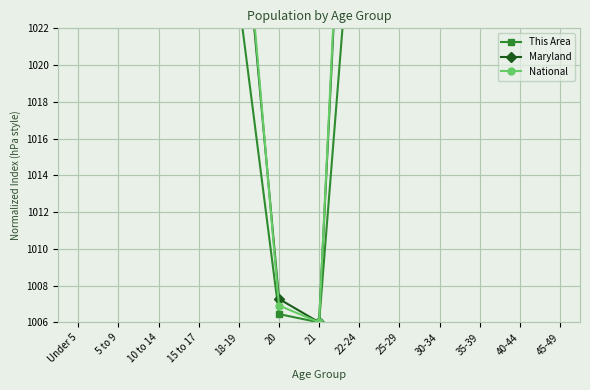

Is it true that Maryland equals 1103.1 at 30-34?

True